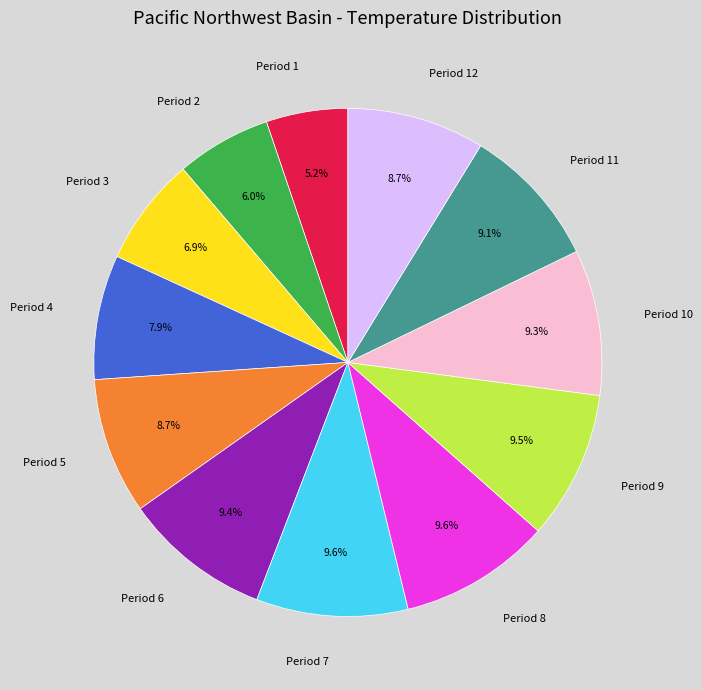

How many slices are in this pie chart?

12